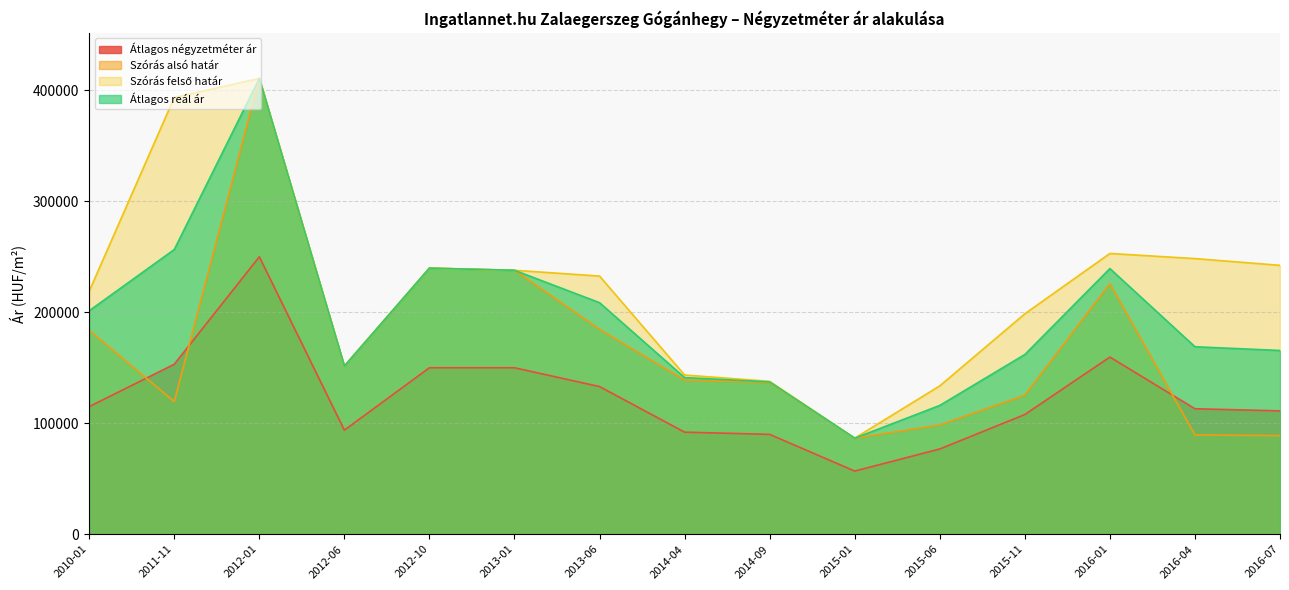

Is it true that Szórás alsó határ equals 125254 at 2015-11?

True